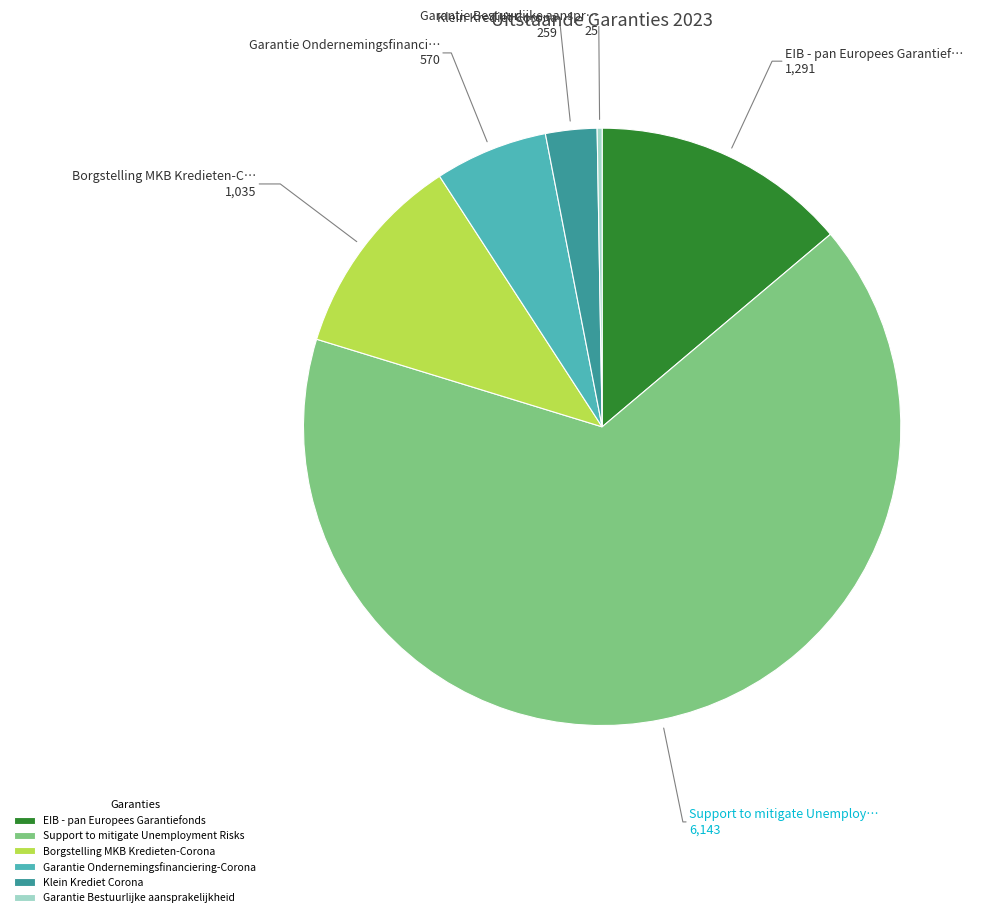

Which slice is the largest?

Support to mitigate Unemployment Risks